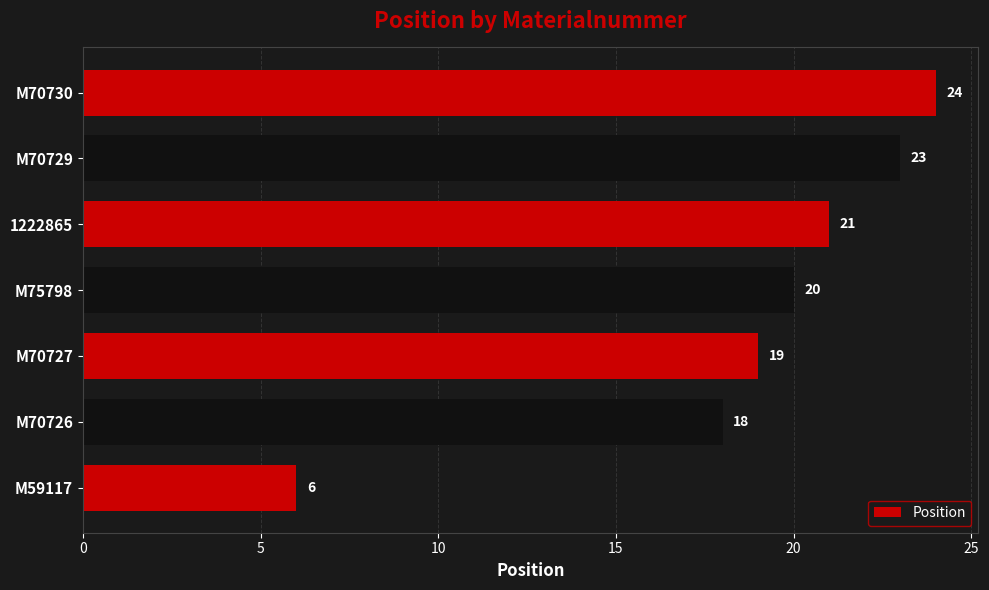

How many distinct data groups are displayed?

1